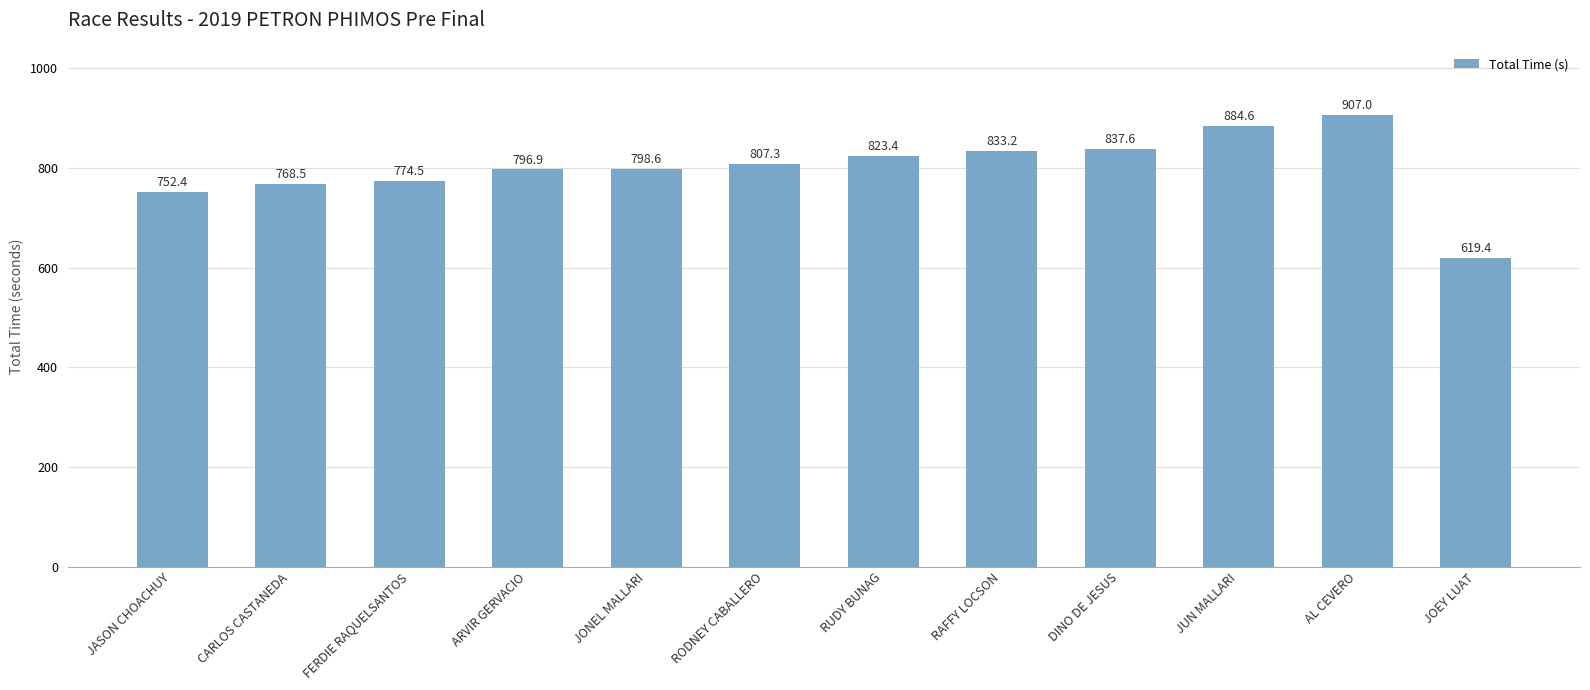

List the labels in order of value, smallest first.

JOEY LUAT, JASON CHOACHUY, CARLOS CASTANEDA, FERDIE RAQUELSANTOS, ARVIR GERVACIO, JONEL MALLARI, RODNEY CABALLERO, RUDY BUNAG, RAFFY LOCSON, DINO DE JESUS, JUN MALLARI, AL CEVERO